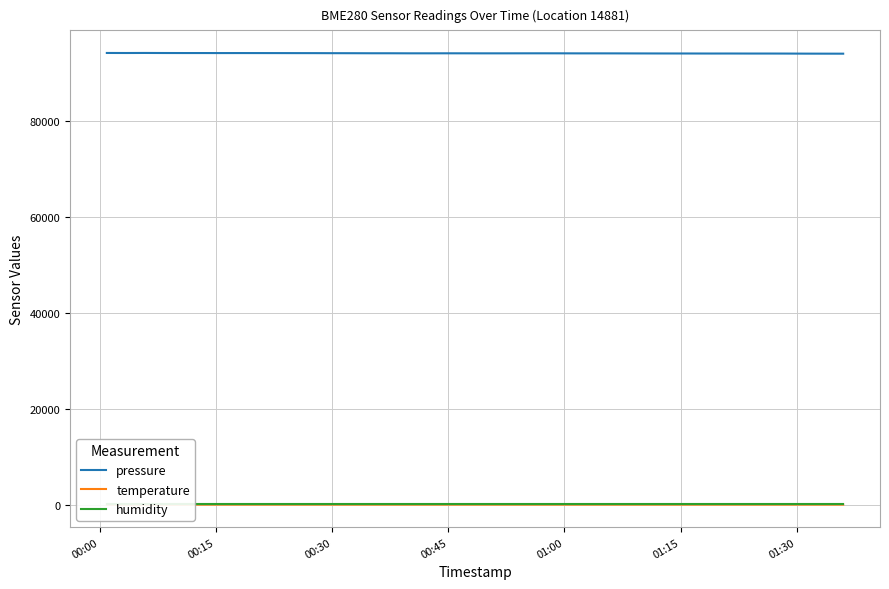

What is the average value of the humidity series?

100.0